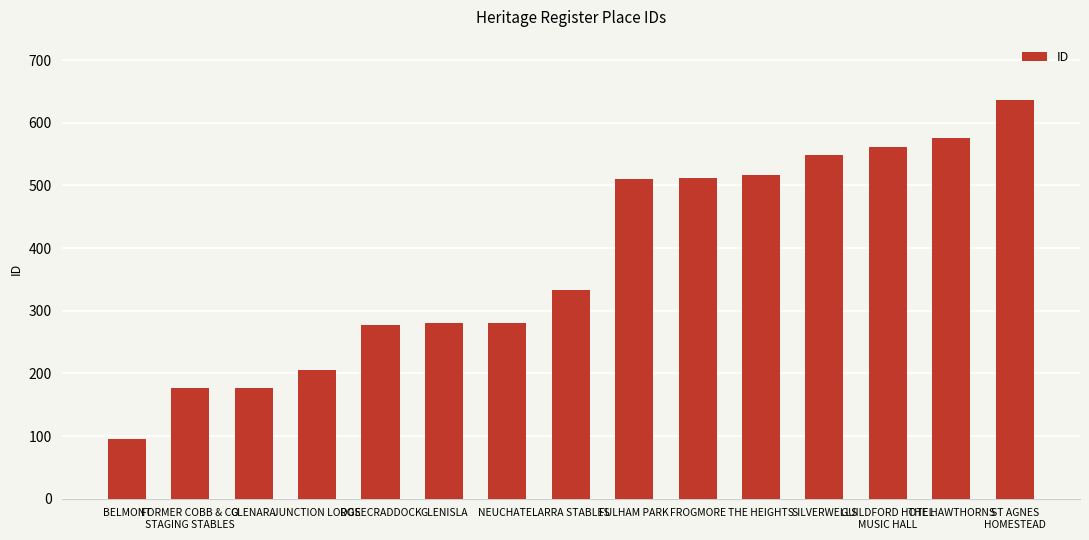

What position from the left is GLENISLA?

6